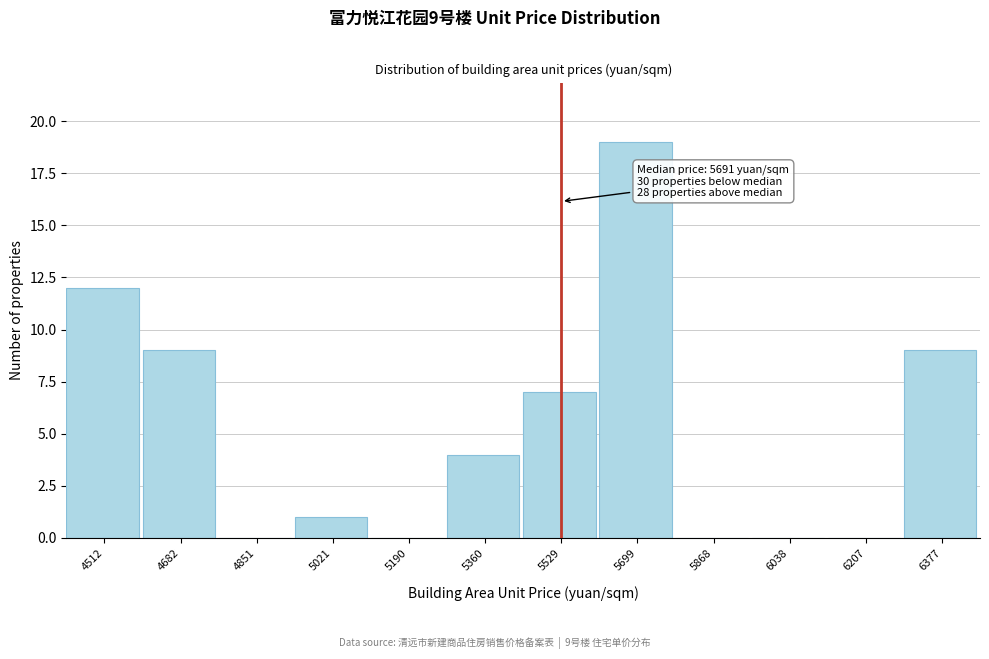

Reading right to left, transcribe all the data shown in this chart.

6377=9	6207=0	6038=0	5868=0	5699=19	5529=7	5360=4	5190=0	5021=1	4851=0	4682=9	4512=12